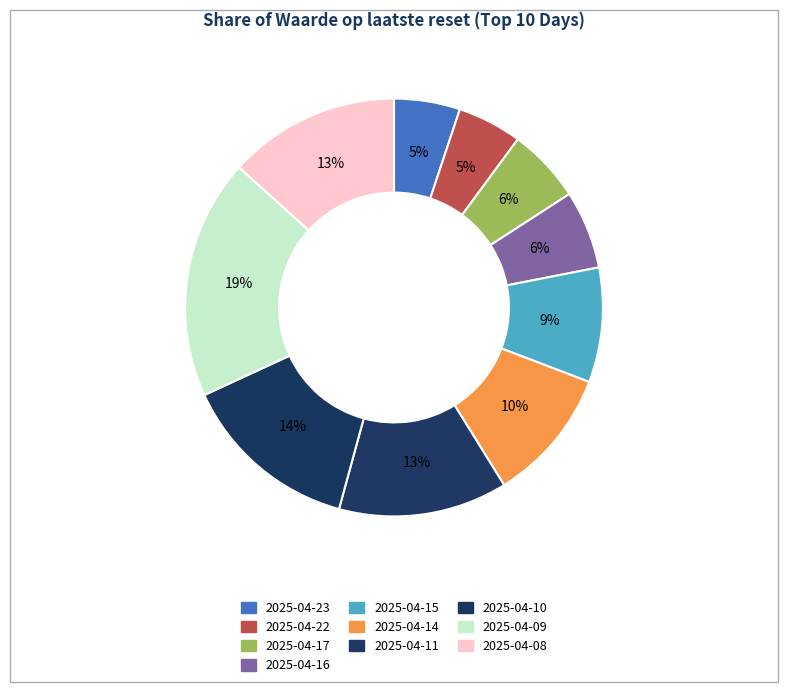

What percentage is the 2025-04-17 slice, to the nearest percent?

6%